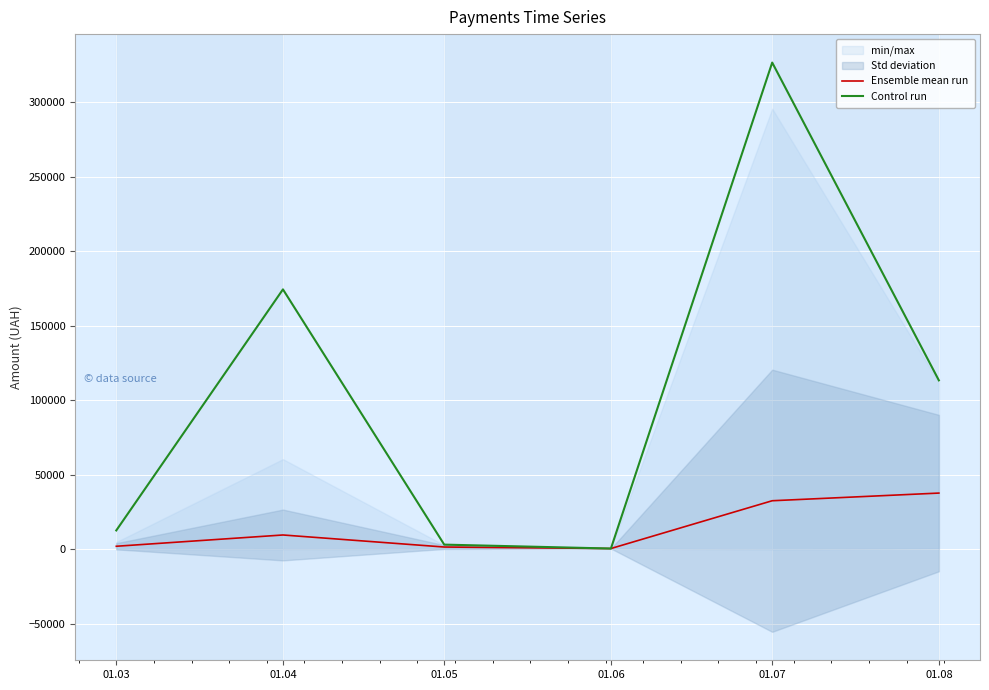

Where is Control run nearest to the value 163586?

01.04